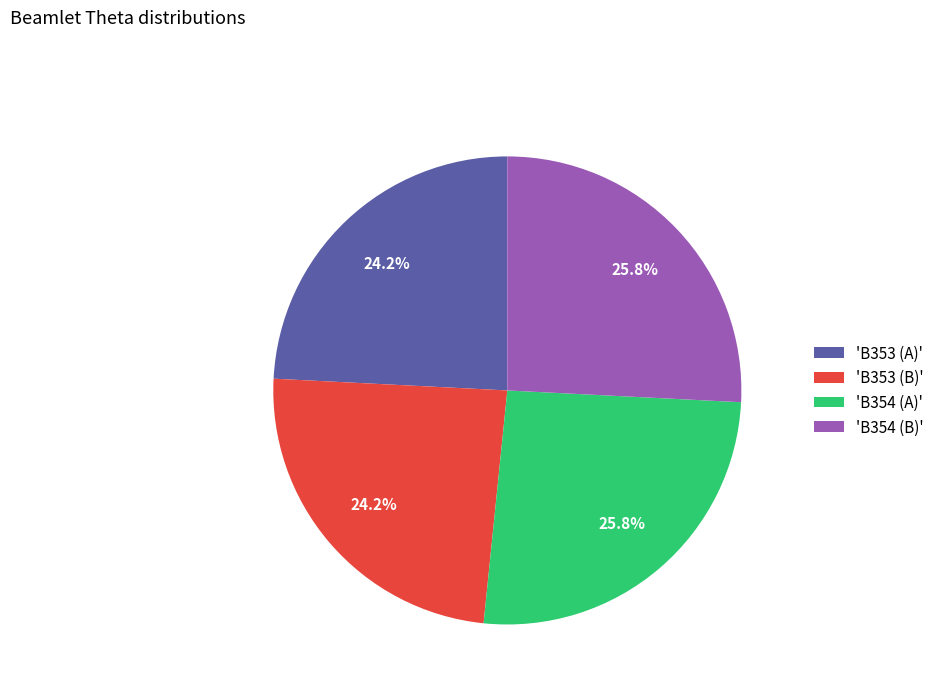

Approximately how many times larger is the value at 'B353 (B)' compared to 'B354 (A)'?

0.9